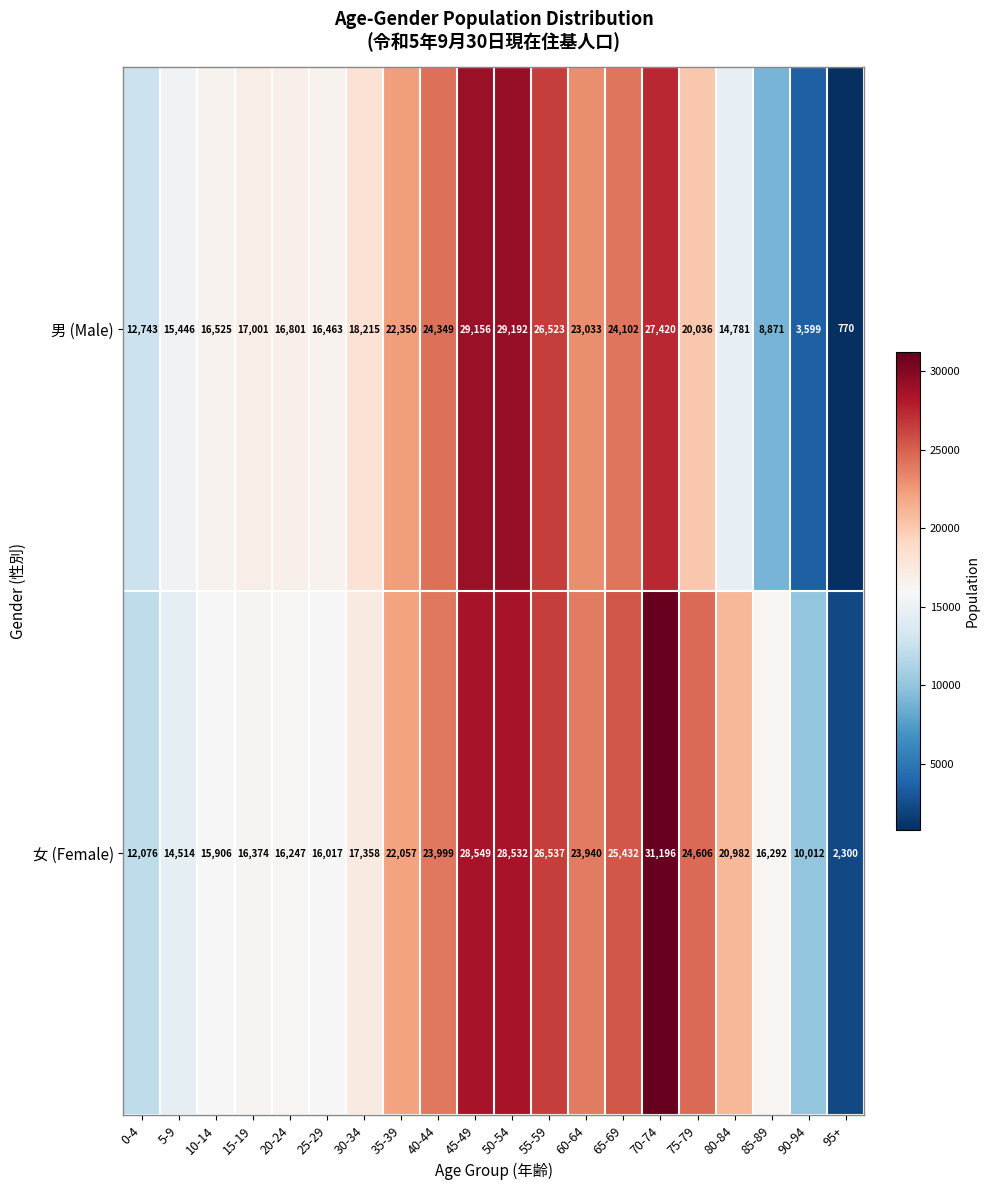

Rank the series by their maximum value, from lowest to highest.

男 (Male), 女 (Female)